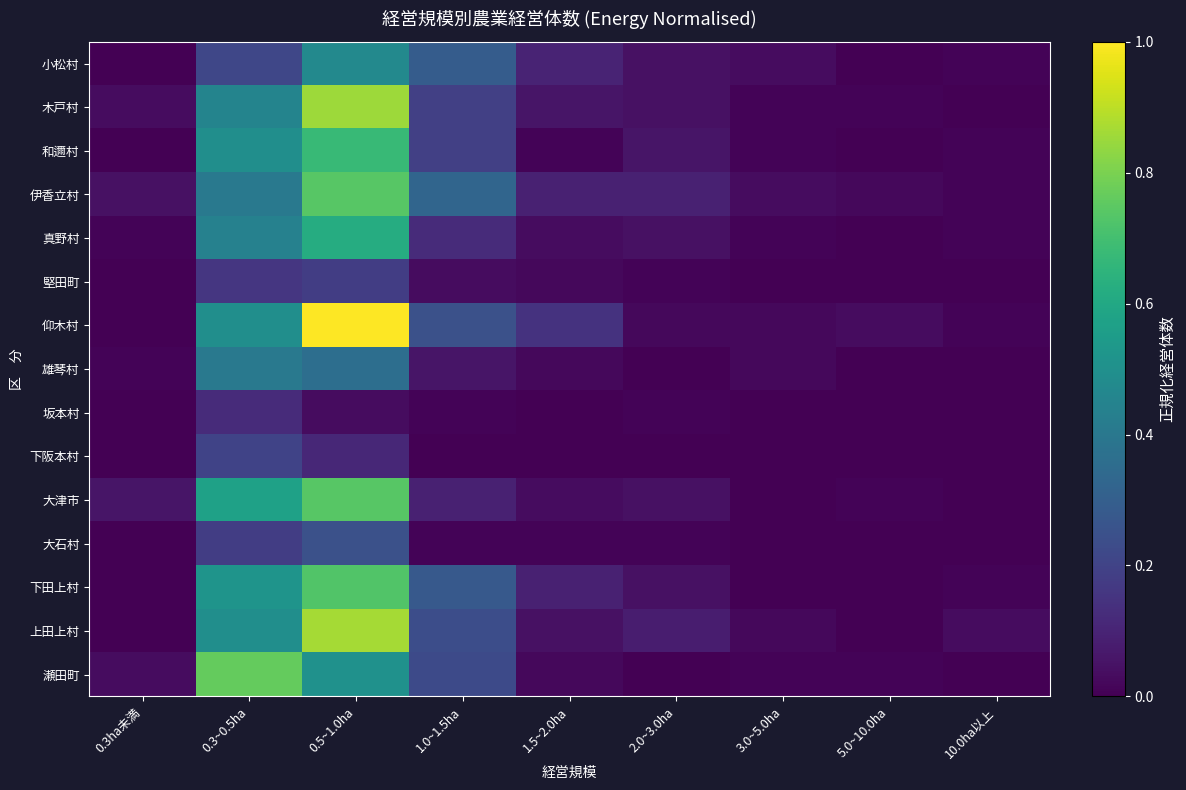

Reading left to right, transcribe all the data shown in this chart.

小松村: 0.3ha未満=0.0	0.3~0.5ha=0.2	0.5~1.0ha=0.5	1.0~1.5ha=0.3	1.5~2.0ha=0.1	2.0~3.0ha=0.0	3.0~5.0ha=0.0	5.0~10.0ha=0.0	10.0ha以上=0.0
木戸村: 0.3ha未満=0.0	0.3~0.5ha=0.4	0.5~1.0ha=0.9	1.0~1.5ha=0.2	1.5~2.0ha=0.1	2.0~3.0ha=0.0	3.0~5.0ha=0.0	5.0~10.0ha=0.0	10.0ha以上=0.0
和邇村: 0.3ha未満=0.0	0.3~0.5ha=0.5	0.5~1.0ha=0.7	1.0~1.5ha=0.2	1.5~2.0ha=0.0	2.0~3.0ha=0.1	3.0~5.0ha=0.0	5.0~10.0ha=0.0	10.0ha以上=0.0
伊香立村: 0.3ha未満=0.0	0.3~0.5ha=0.4	0.5~1.0ha=0.7	1.0~1.5ha=0.3	1.5~2.0ha=0.1	2.0~3.0ha=0.1	3.0~5.0ha=0.0	5.0~10.0ha=0.0	10.0ha以上=0.0
真野村: 0.3ha未満=0.0	0.3~0.5ha=0.4	0.5~1.0ha=0.6	1.0~1.5ha=0.1	1.5~2.0ha=0.0	2.0~3.0ha=0.0	3.0~5.0ha=0.0	5.0~10.0ha=0.0	10.0ha以上=0.0
堅田町: 0.3ha未満=0.0	0.3~0.5ha=0.2	0.5~1.0ha=0.2	1.0~1.5ha=0.0	1.5~2.0ha=0.0	2.0~3.0ha=0.0	3.0~5.0ha=0.0	5.0~10.0ha=0.0	10.0ha以上=0.0
仰木村: 0.3ha未満=0.0	0.3~0.5ha=0.5	0.5~1.0ha=1.0	1.0~1.5ha=0.2	1.5~2.0ha=0.1	2.0~3.0ha=0.0	3.0~5.0ha=0.0	5.0~10.0ha=0.0	10.0ha以上=0.0
雄琴村: 0.3ha未満=0.0	0.3~0.5ha=0.4	0.5~1.0ha=0.4	1.0~1.5ha=0.1	1.5~2.0ha=0.0	2.0~3.0ha=0.0	3.0~5.0ha=0.0	5.0~10.0ha=0.0	10.0ha以上=0.0
坂本村: 0.3ha未満=0.0	0.3~0.5ha=0.1	0.5~1.0ha=0.0	1.0~1.5ha=0.0	1.5~2.0ha=0.0	2.0~3.0ha=0.0	3.0~5.0ha=0.0	5.0~10.0ha=0.0	10.0ha以上=0.0
下阪本村: 0.3ha未満=0.0	0.3~0.5ha=0.2	0.5~1.0ha=0.1	1.0~1.5ha=0.0	1.5~2.0ha=0.0	2.0~3.0ha=0.0	3.0~5.0ha=0.0	5.0~10.0ha=0.0	10.0ha以上=0.0
大津市: 0.3ha未満=0.1	0.3~0.5ha=0.6	0.5~1.0ha=0.7	1.0~1.5ha=0.1	1.5~2.0ha=0.0	2.0~3.0ha=0.0	3.0~5.0ha=0.0	5.0~10.0ha=0.0	10.0ha以上=0.0
大石村: 0.3ha未満=0.0	0.3~0.5ha=0.2	0.5~1.0ha=0.2	1.0~1.5ha=0.0	1.5~2.0ha=0.0	2.0~3.0ha=0.0	3.0~5.0ha=0.0	5.0~10.0ha=0.0	10.0ha以上=0.0
下田上村: 0.3ha未満=0.0	0.3~0.5ha=0.5	0.5~1.0ha=0.7	1.0~1.5ha=0.3	1.5~2.0ha=0.1	2.0~3.0ha=0.0	3.0~5.0ha=0.0	5.0~10.0ha=0.0	10.0ha以上=0.0
上田上村: 0.3ha未満=0.0	0.3~0.5ha=0.5	0.5~1.0ha=0.9	1.0~1.5ha=0.2	1.5~2.0ha=0.0	2.0~3.0ha=0.1	3.0~5.0ha=0.0	5.0~10.0ha=0.0	10.0ha以上=0.0
瀬田町: 0.3ha未満=0.0	0.3~0.5ha=0.8	0.5~1.0ha=0.5	1.0~1.5ha=0.2	1.5~2.0ha=0.0	2.0~3.0ha=0.0	3.0~5.0ha=0.0	5.0~10.0ha=0.0	10.0ha以上=0.0